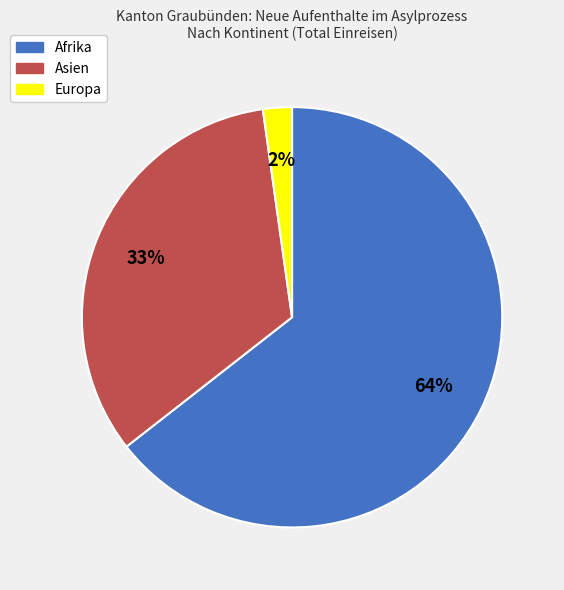

Count the number of slices in the pie.

3